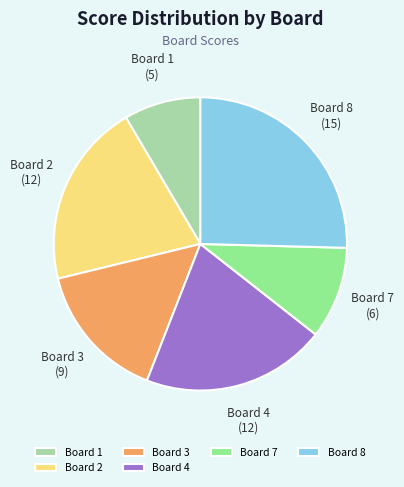

What is the ratio of the value at Board 2 to the value at Board 1?

2.4